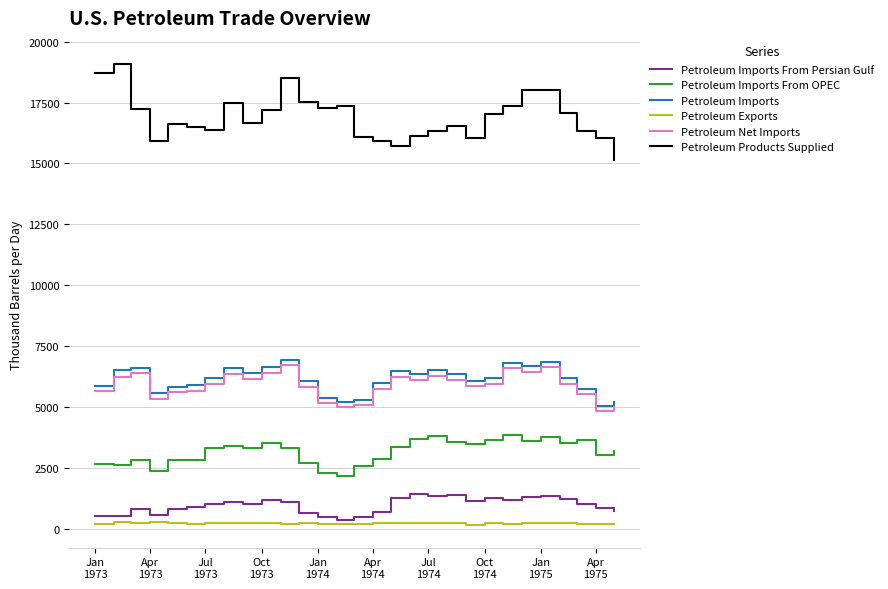

Which series has the largest total across all categories?

Petroleum Products Supplied